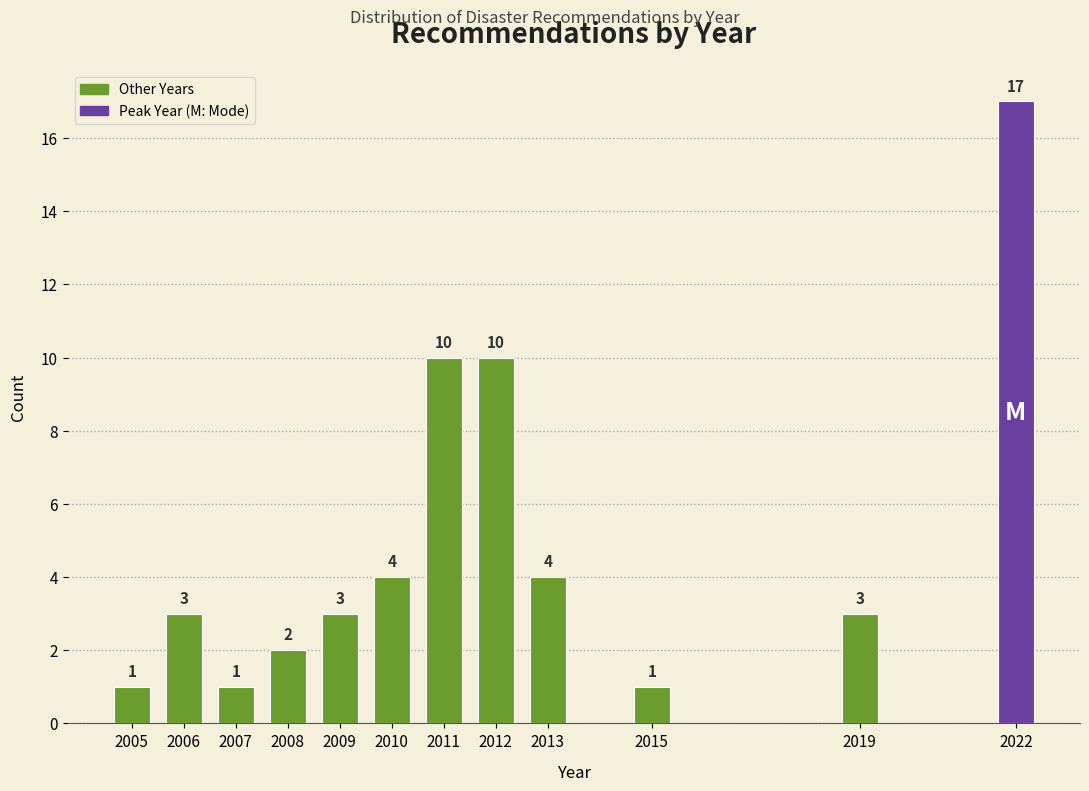

Reading left to right, what are all the values shown in this chart?

1	3	1	2	3	4	10	10	4	1	3	17